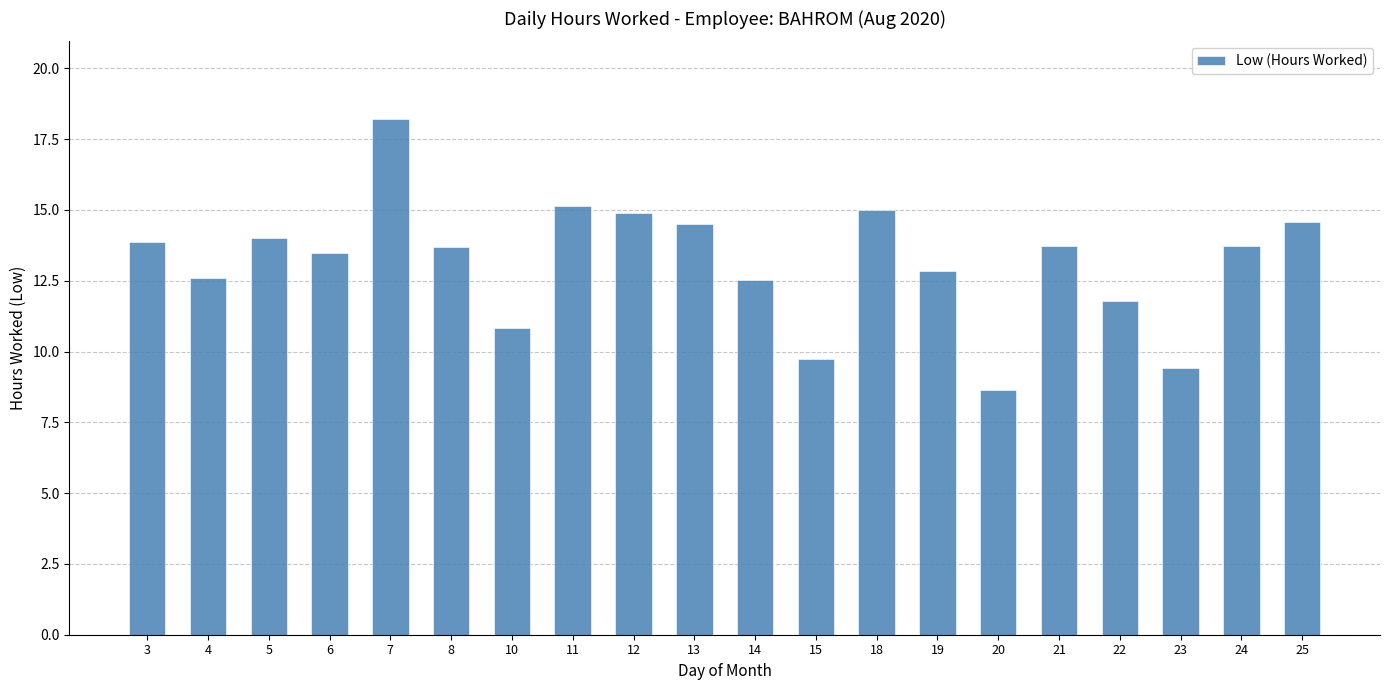

At which category does the chart reach its peak across all series?

7